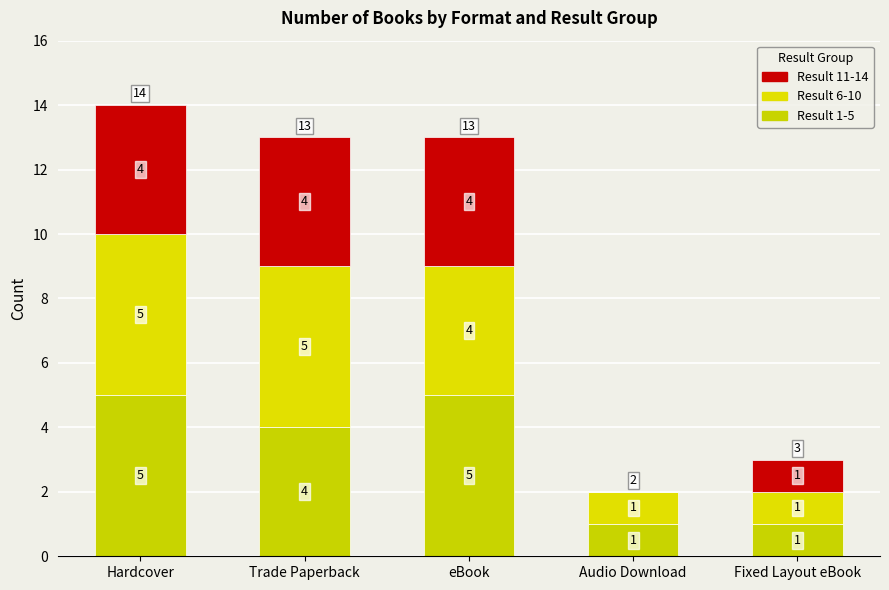

At Trade Paperback, list the series in order from largest to smallest.

Result 6-10, Result 1-5, Result 11-14